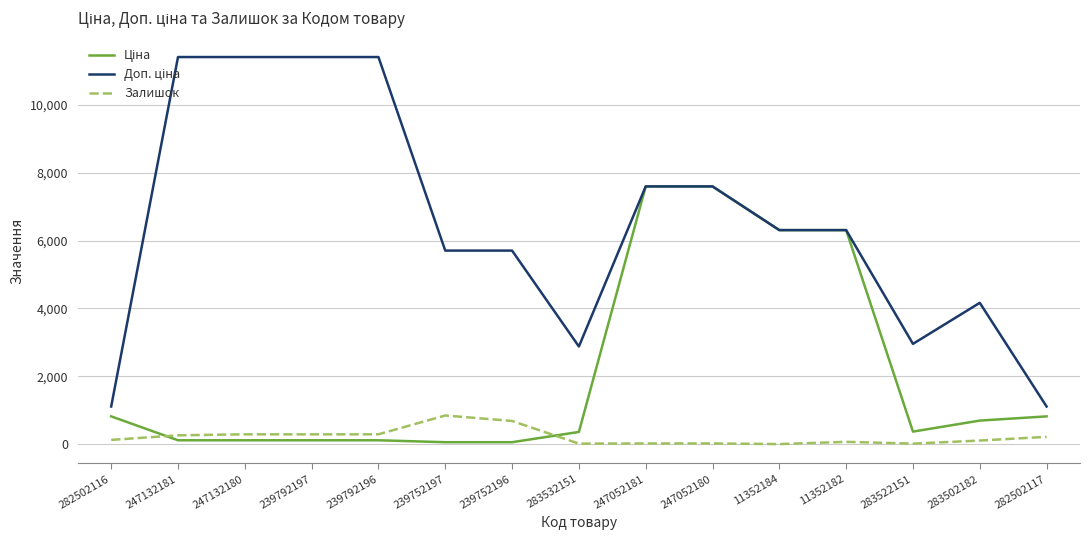

What is the maximum value shown in the chart?

11410.0